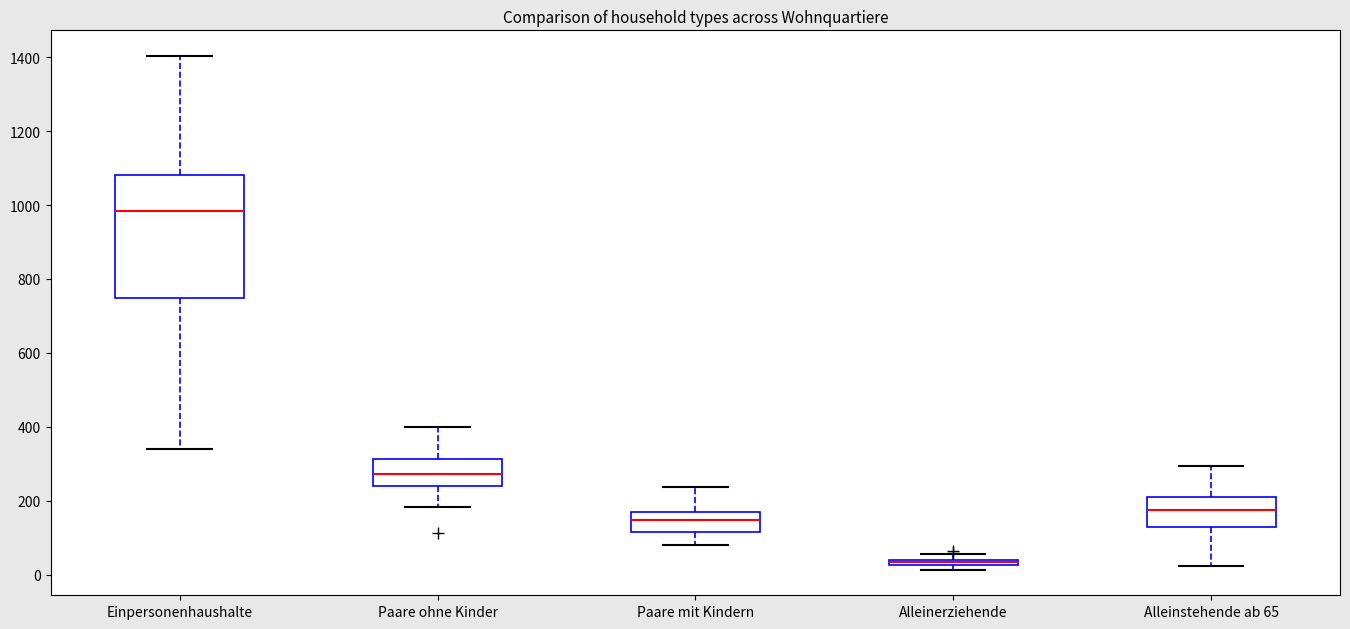

Which box is the tallest, from its lower edge to its upper edge?

Einpersonenhaushalte